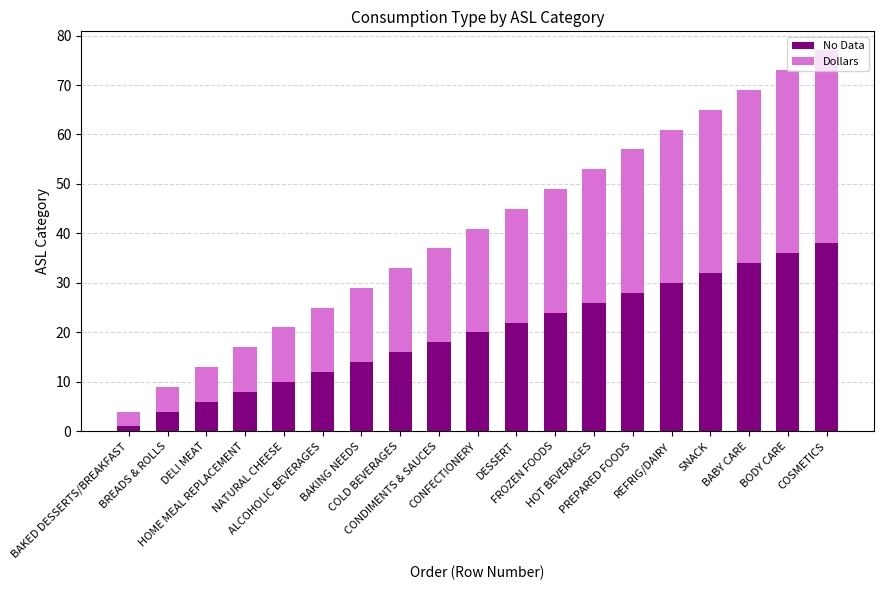

What is the average value of the No Data series?

20